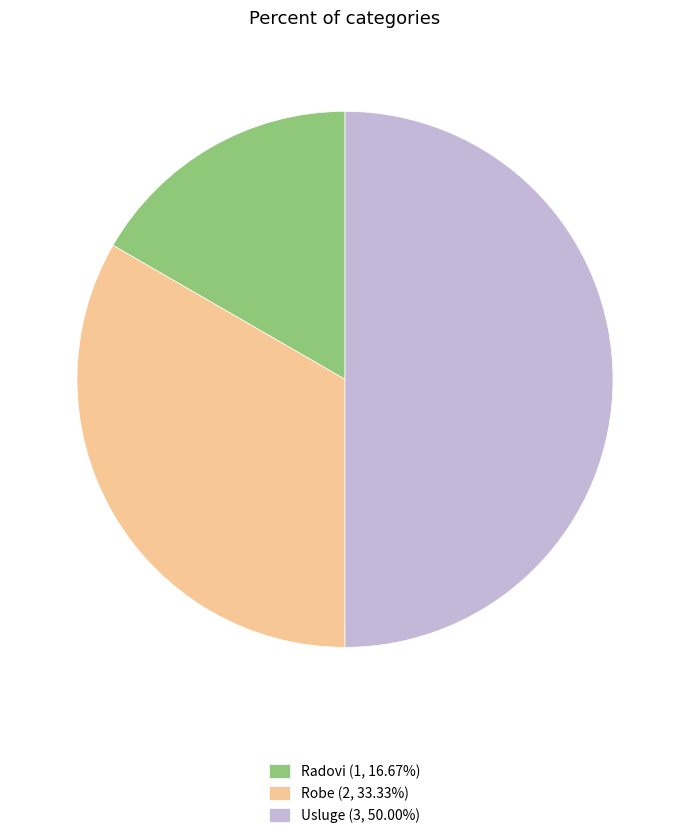

How many segments does this pie chart have?

3